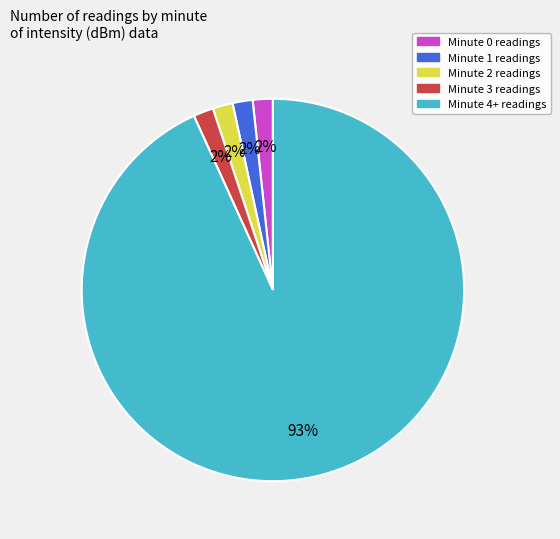

Does any single category account for the majority?

Yes